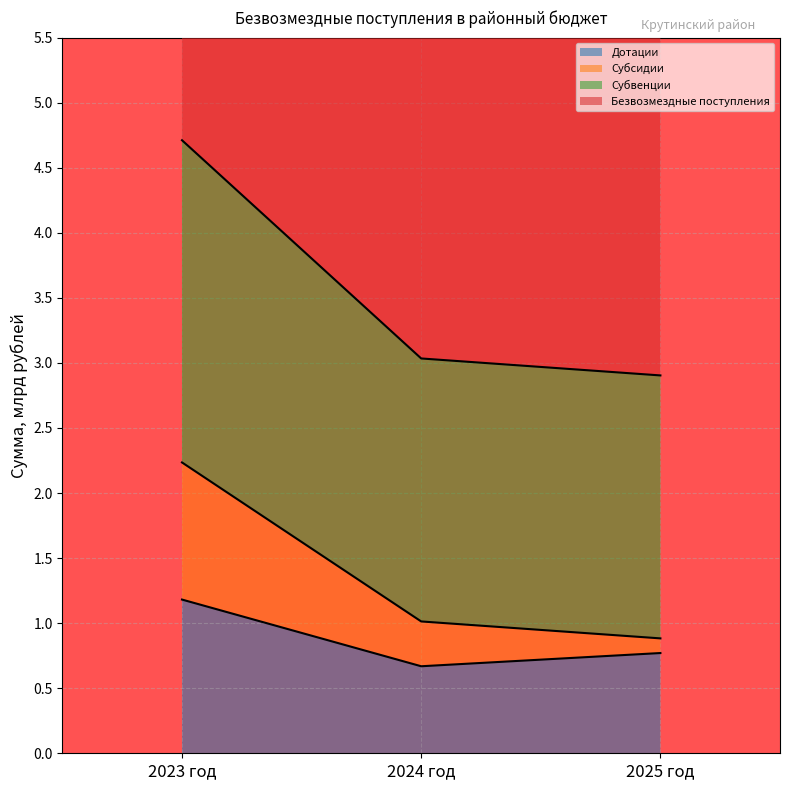

Which category has the highest value in the Безвозмездные поступления series?

2023 год